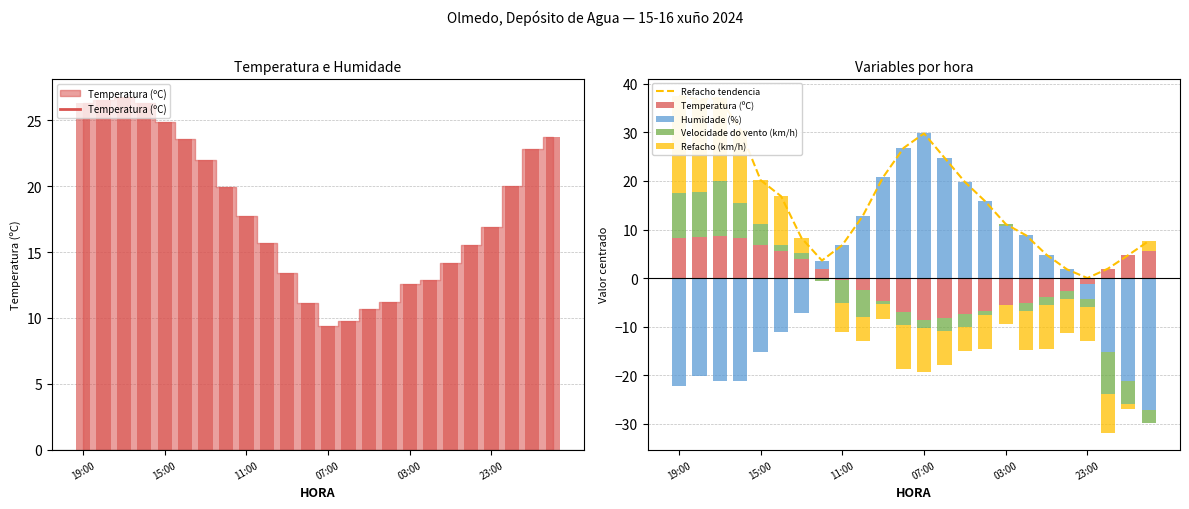

Is it true that Refacho (km/h) equals 3.0 at 6?

True